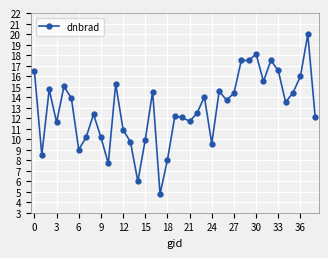

What is the minimum value shown in the chart?

4.8